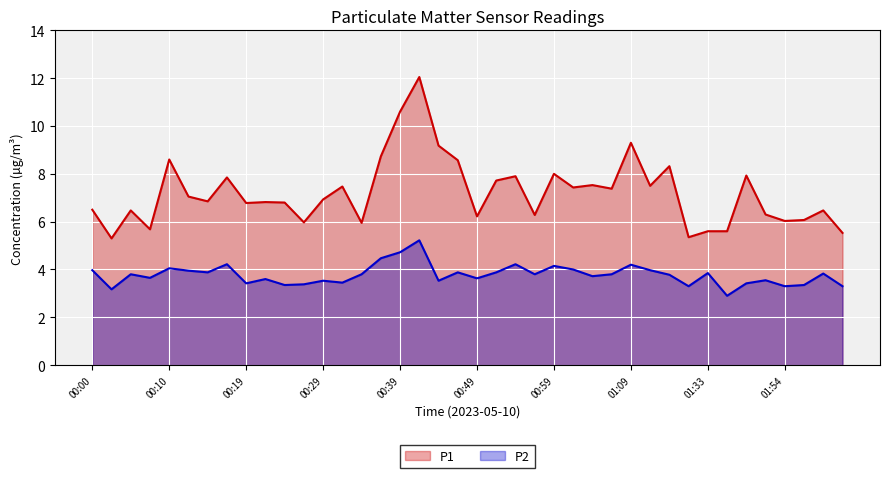

Reading left to right, extract all data points from this chart.

P1: 6.5	5.3	6.5	5.7	8.6	7.0	6.8	7.8	6.8	6.8	6.8	6.0	6.9	7.5	6.0	8.7	10.6	12.1	9.2	8.6	6.2	7.7	7.9	6.3	8.0	7.4	7.5	7.4	9.3	7.5	8.3	5.3	5.6	5.6	7.9	6.3	6.0	6.1	6.5	5.5
P2: 4.0	3.2	3.8	3.6	4.0	4.0	3.9	4.2	3.4	3.6	3.4	3.4	3.5	3.5	3.8	4.5	4.7	5.2	3.5	3.9	3.6	3.9	4.2	3.8	4.2	4.0	3.7	3.8	4.2	4.0	3.8	3.3	3.9	2.9	3.4	3.5	3.3	3.4	3.8	3.3